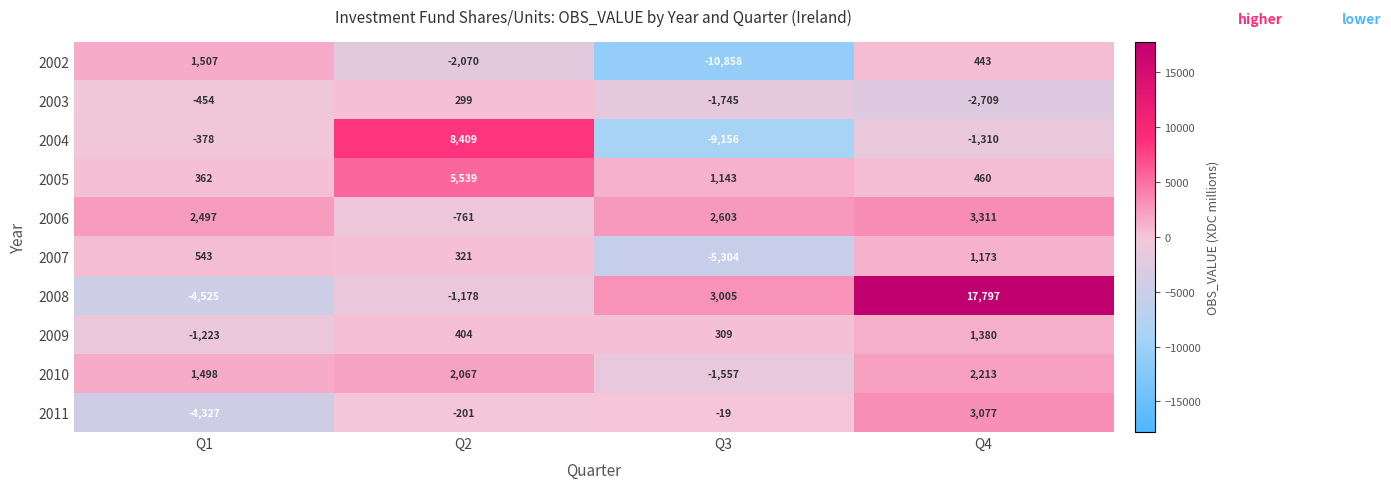

What is the sum of all 2002 values?

-10978